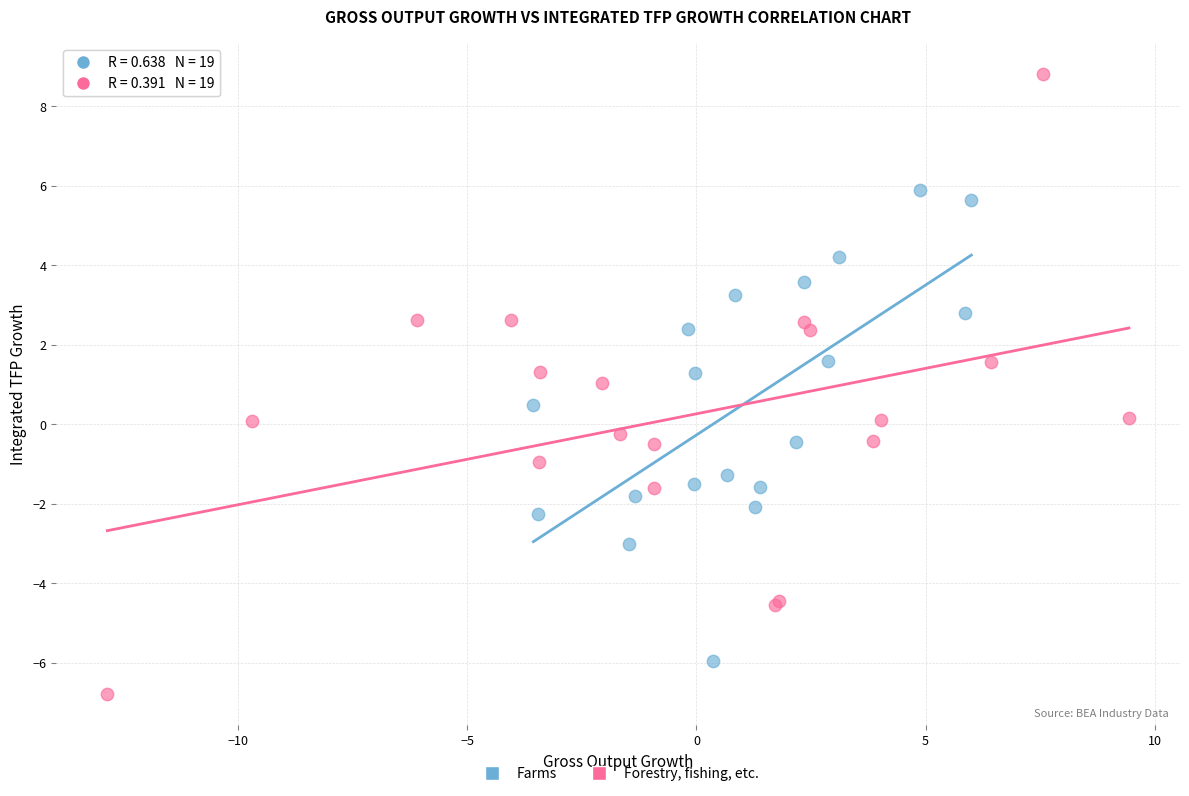

Which series contains the highest Y value?

Forestry, fishing, etc.